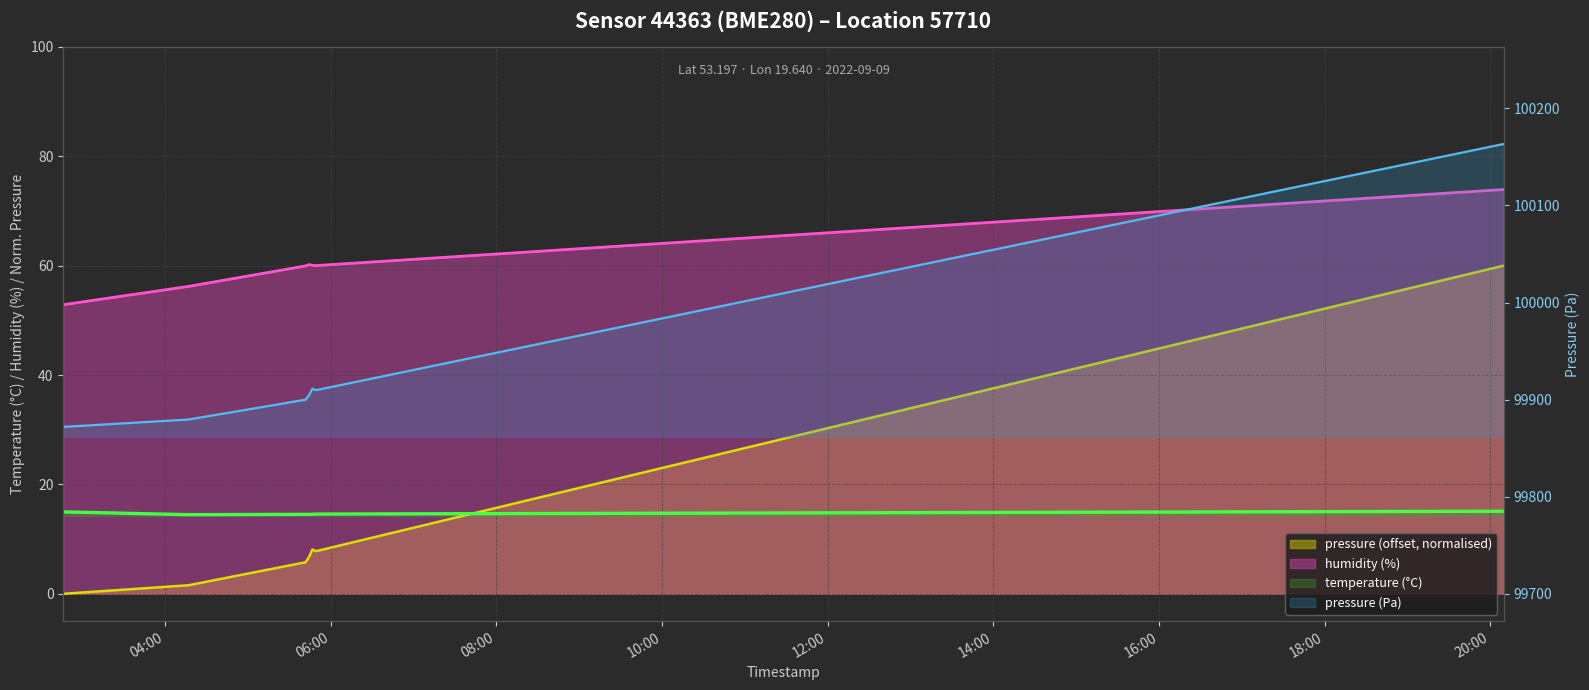

Which has a higher value, 2022-09-09T05:44:14 or 2022-09-09T02:46:12?

2022-09-09T05:44:14